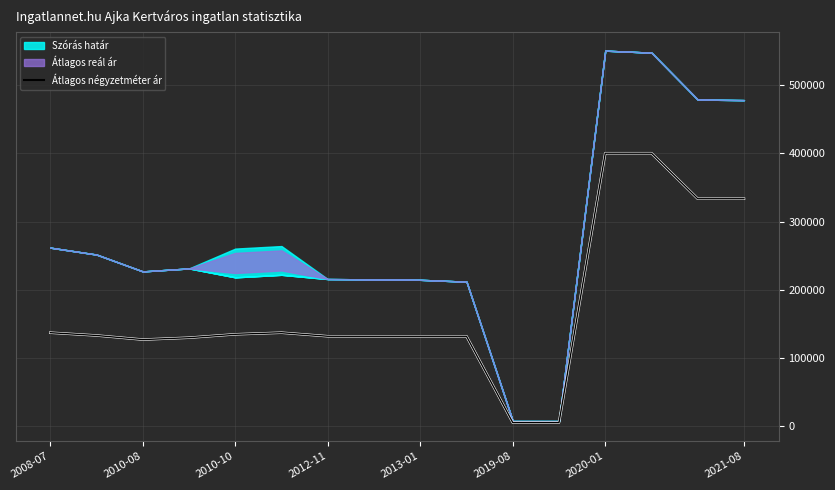

Reading left to right, transcribe all the data shown in this chart.

137301	133200	127193	129960	134920	137278	132075	132075	132075	132075	5714	5714	400000	400000	333333	333333